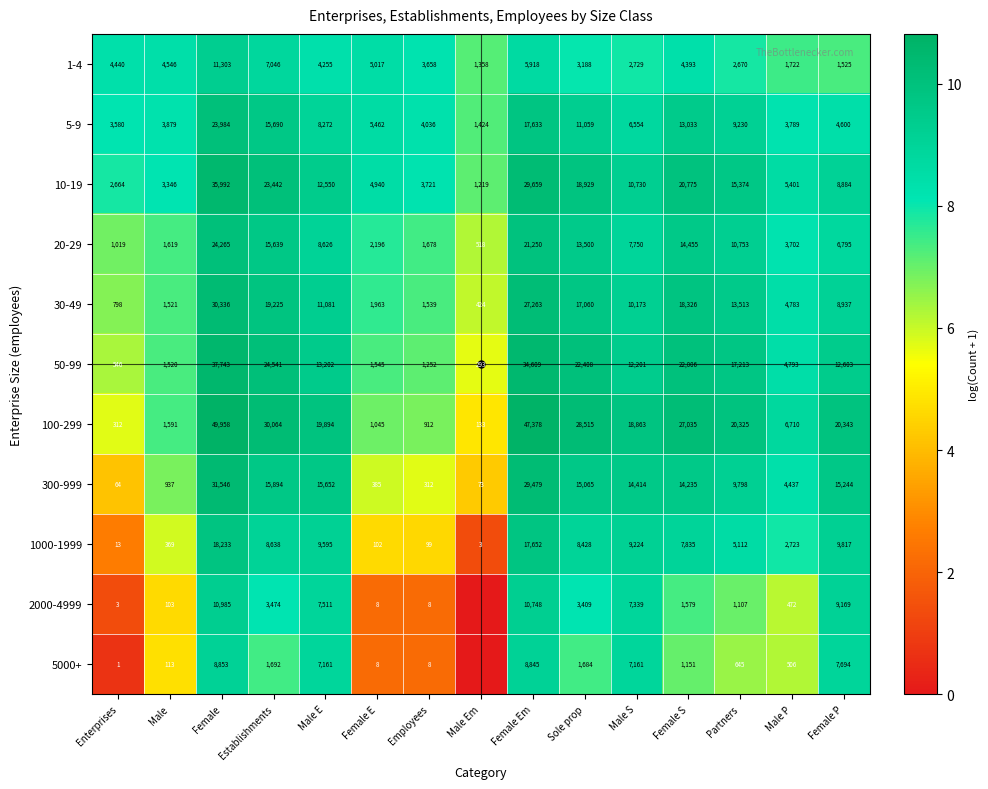

At which category is the sum across all series the highest?

Female